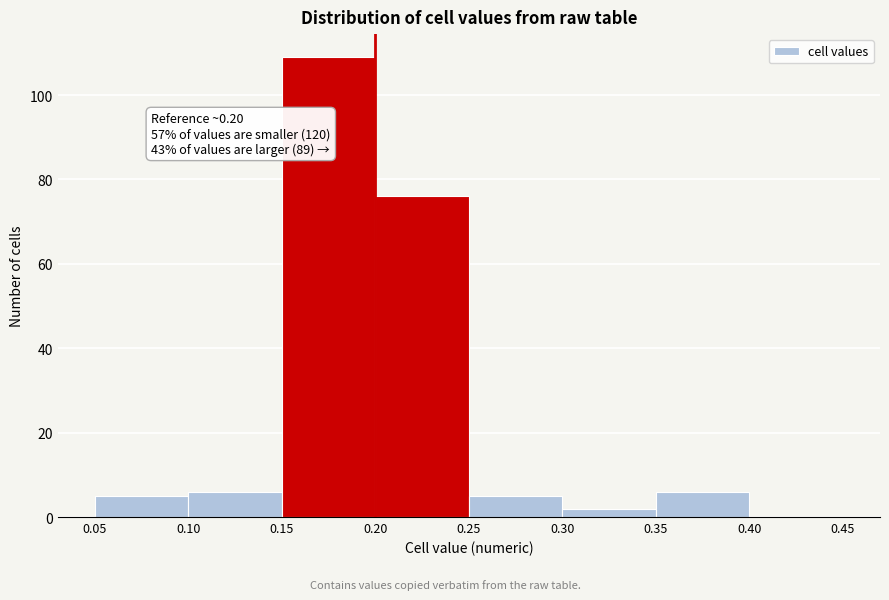

Over which range of the x-axis is the bar tallest?

0.15 to 0.20